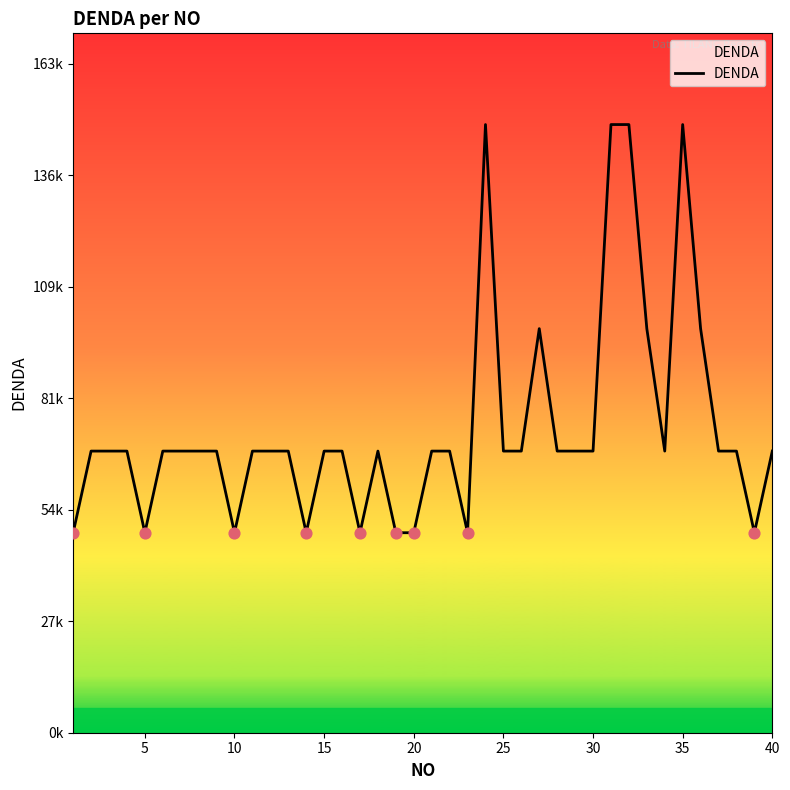

Does the chart have visible grid lines?

No